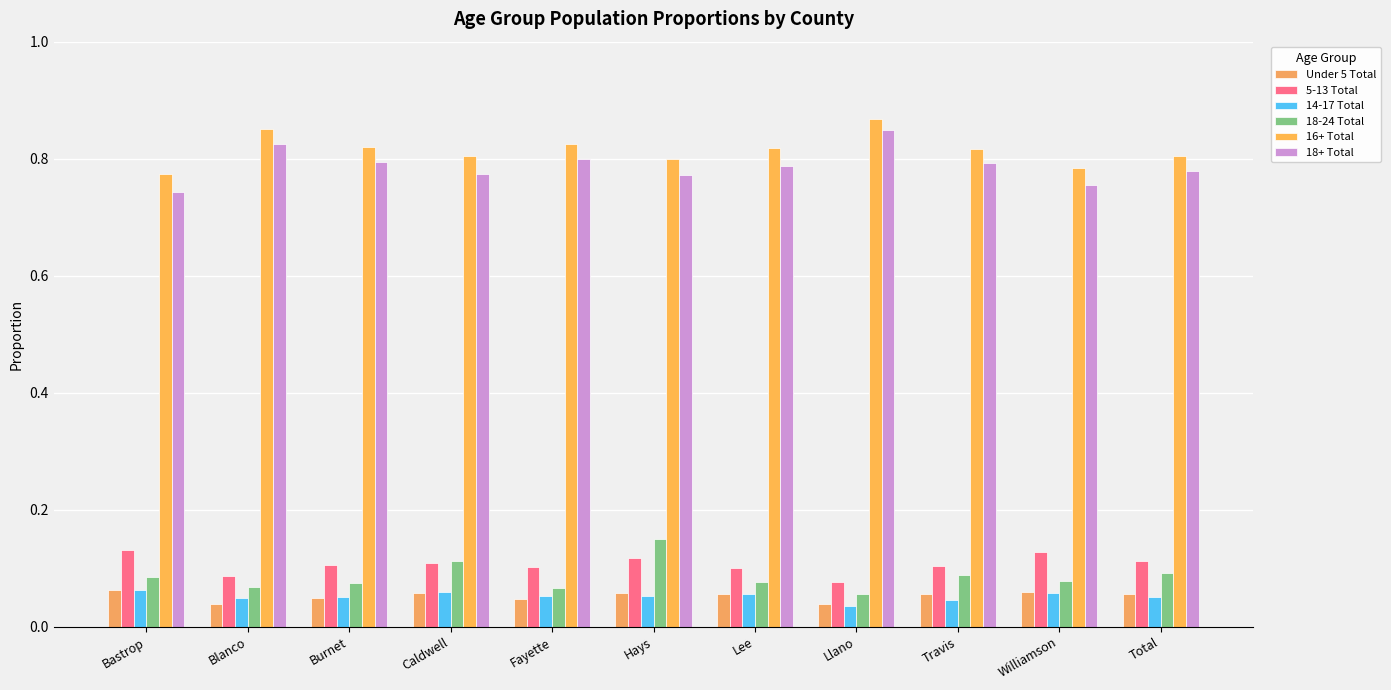

At which label does 14-17 Total reach its peak?

Bastrop